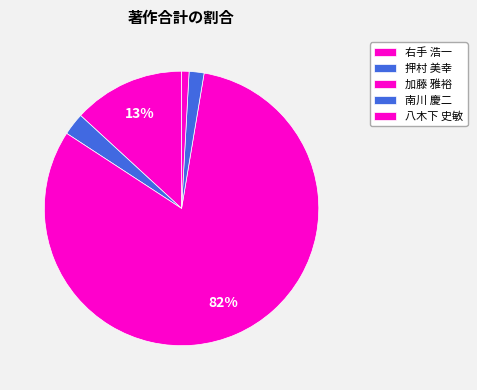

What is the majority slice?

加藤 雅裕